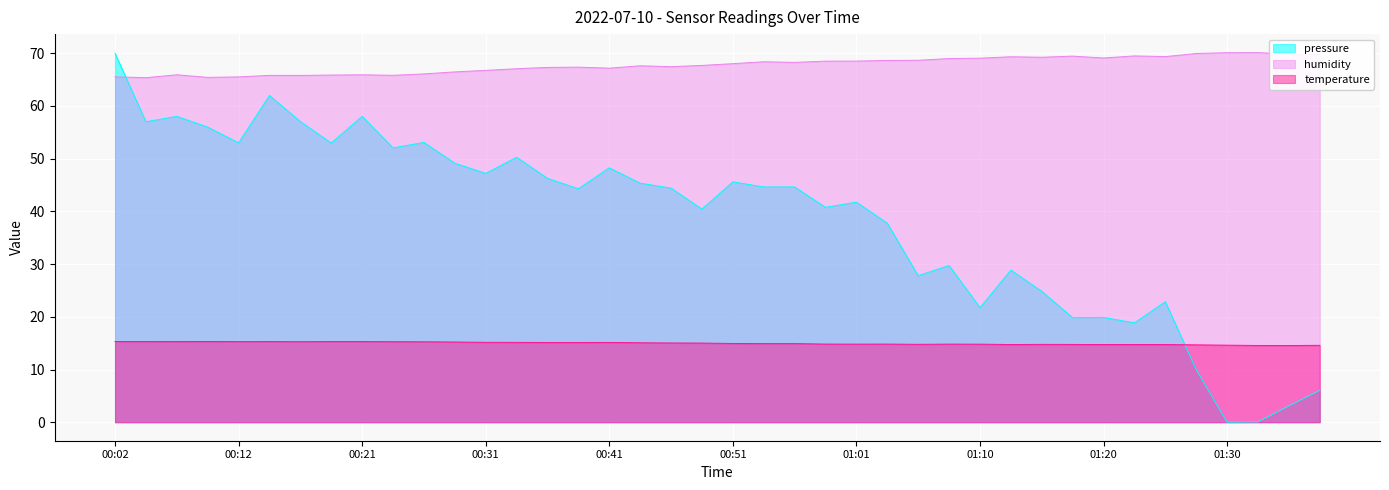

Which category has the lowest value in the temperature series?

01:35